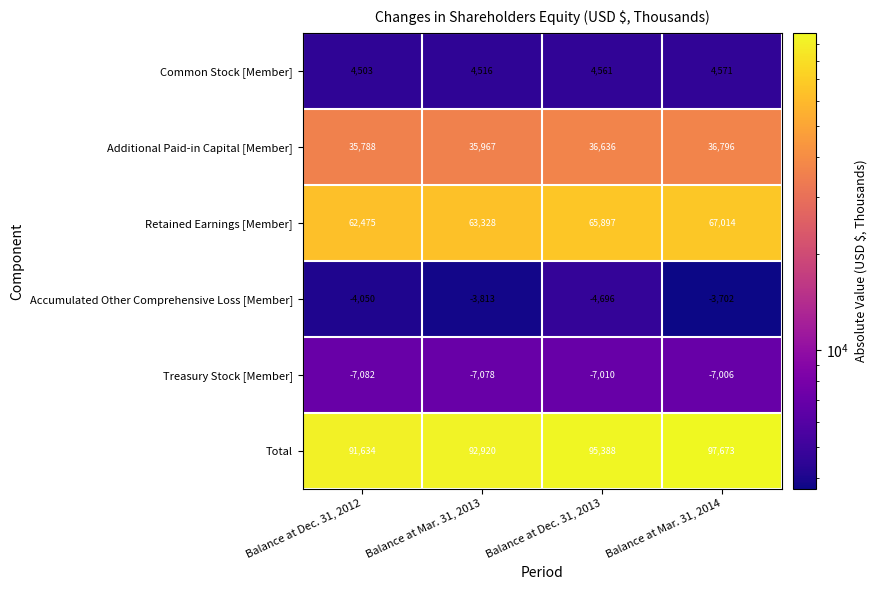

The value of Total at Balance at Dec. 31, 2013 is 95388. True or false?

True